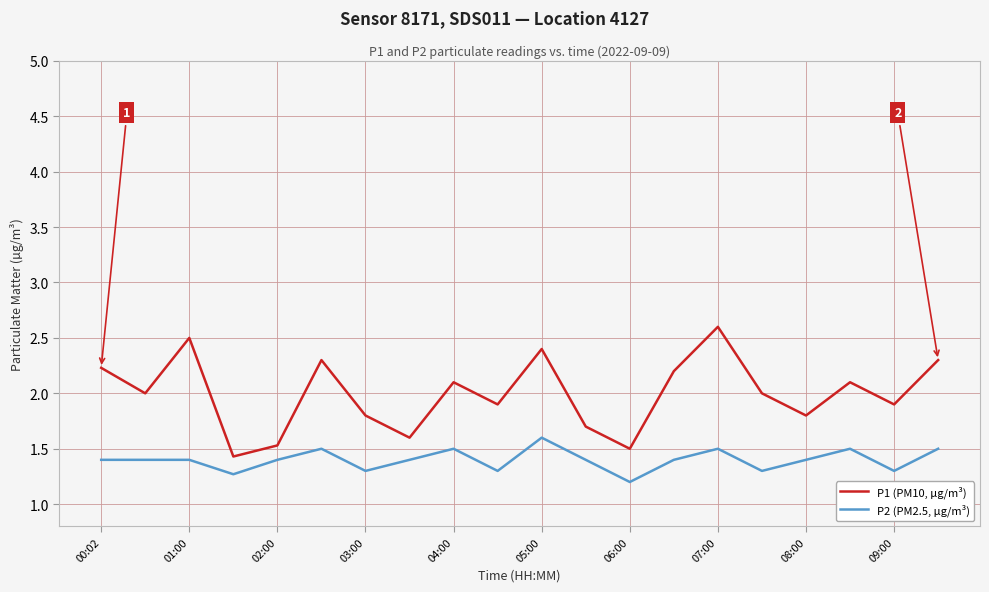

How many lines are shown in the chart?

2